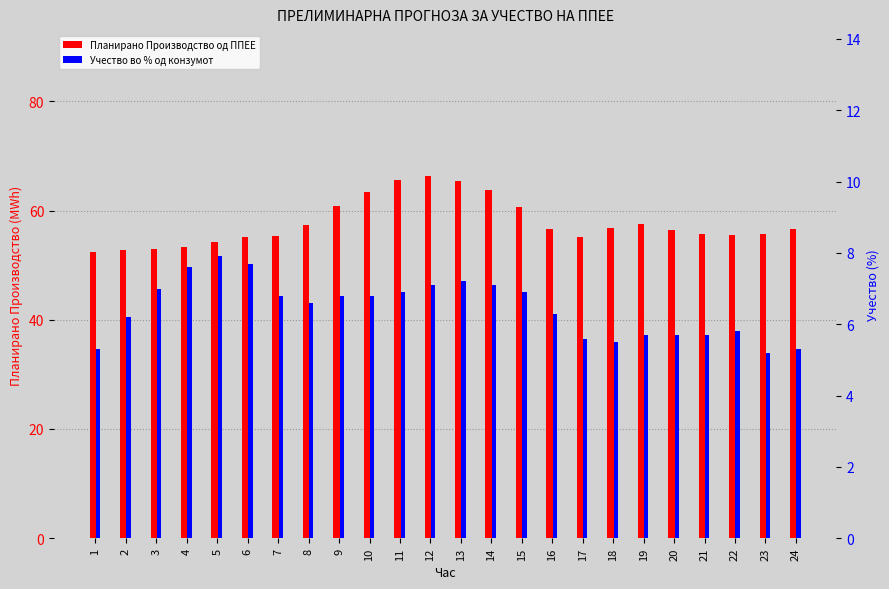

The Планирано Производство од ППЕЕ series shows 63.8 at 14. True or false?

True